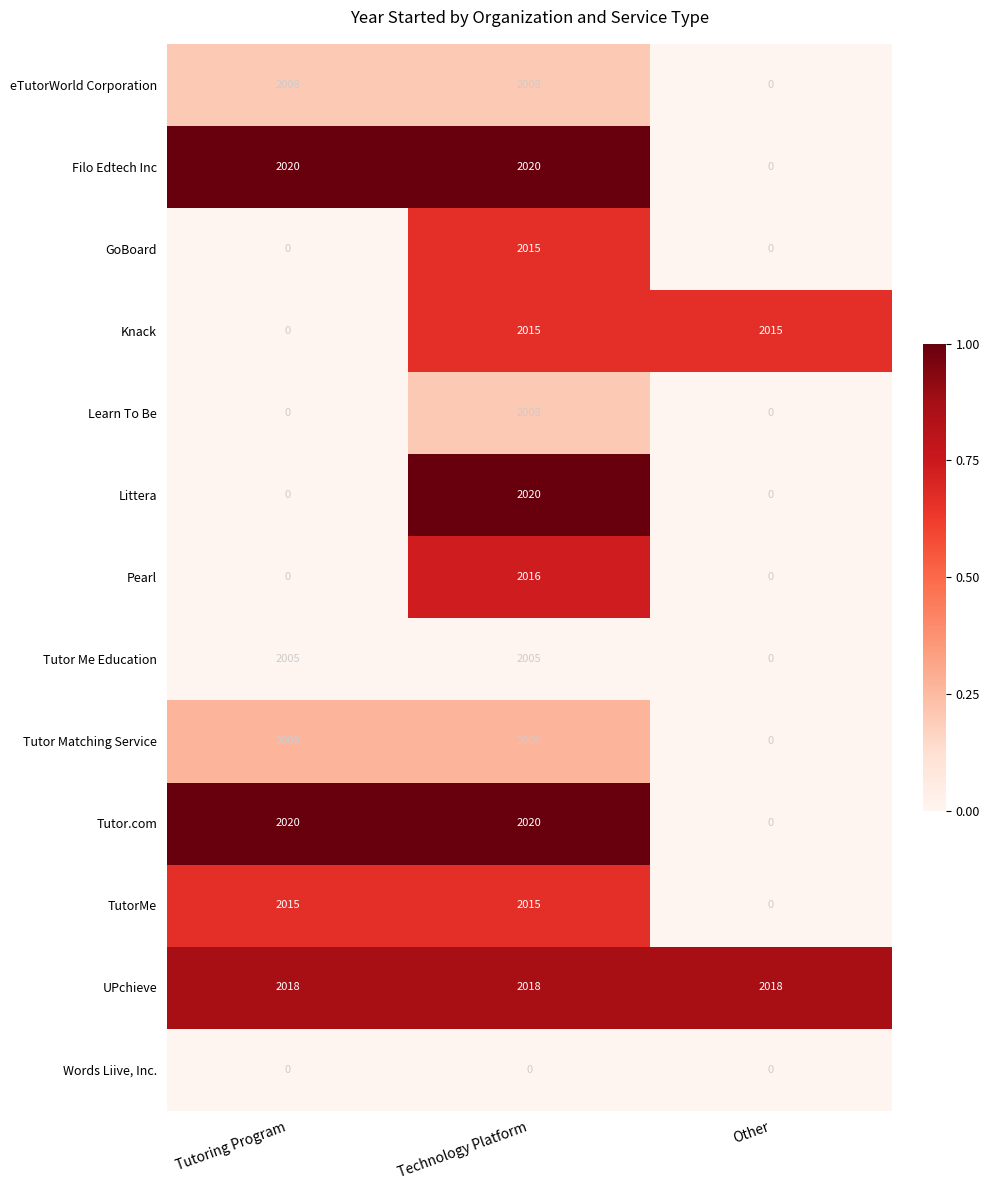

What is the total value across all series at Other?

4033